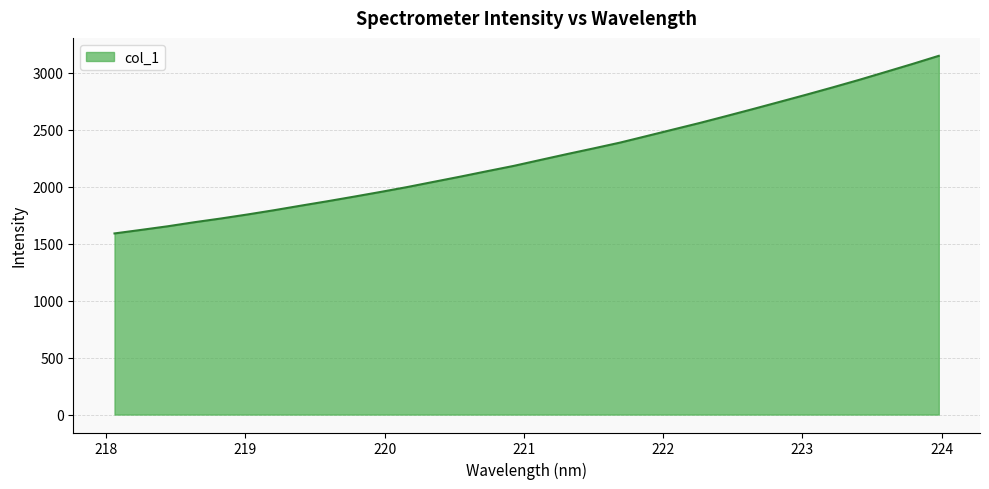

What is the smallest value displayed?

1589.1